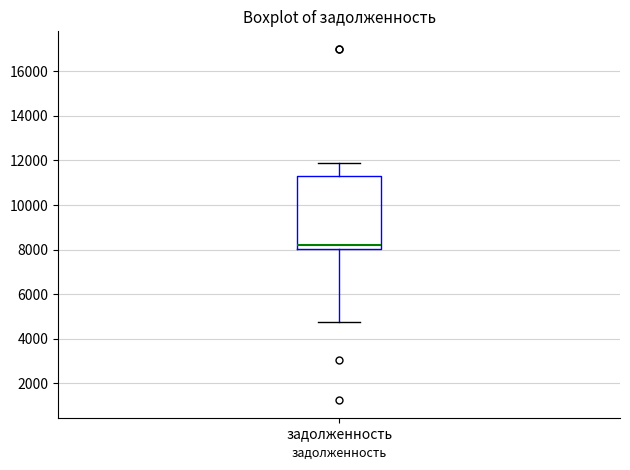

Where does the lower whisker of the box for задолженность end on the y-axis? The values are not printed on the chart, so give them approximately, as read against the axis.

4800